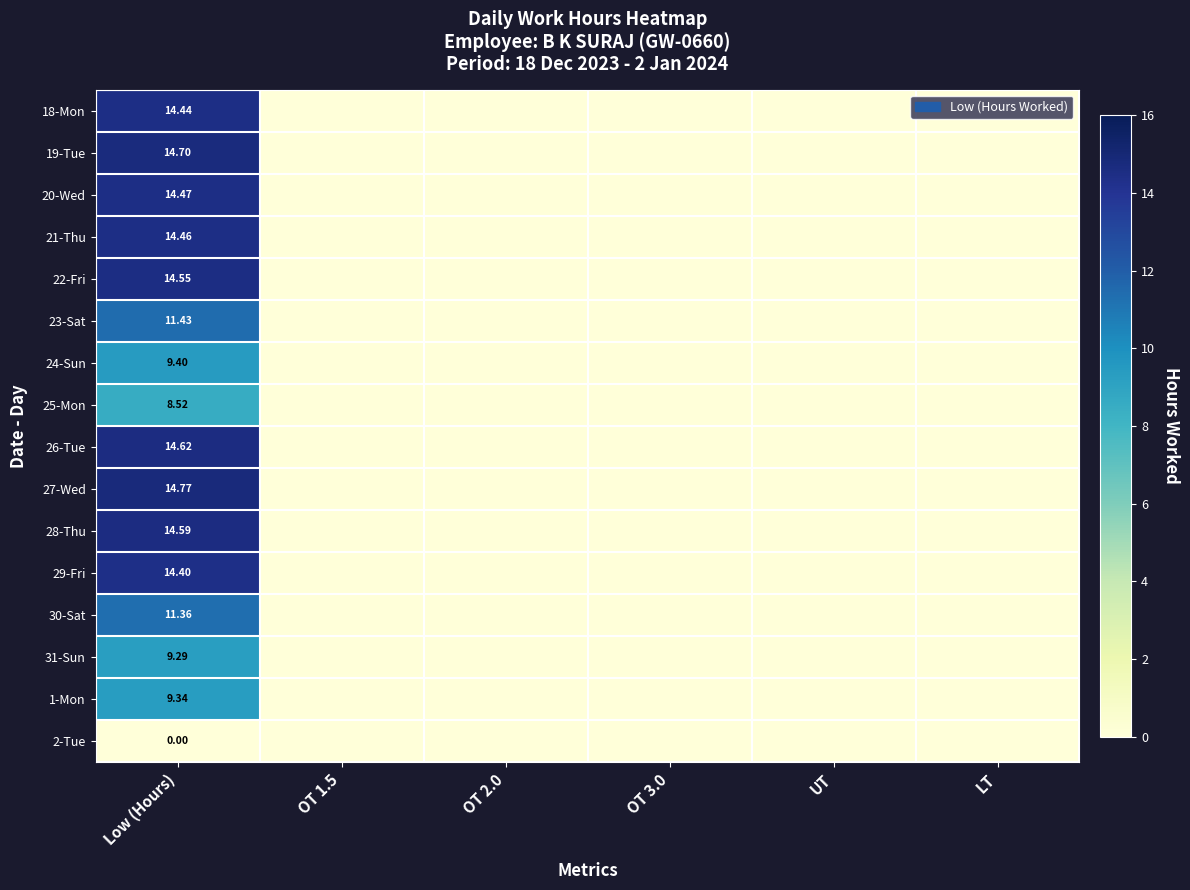

List the labels in order of 30-Sat value, largest first.

Low (Hours), OT 1.5, OT 2.0, OT 3.0, UT, LT